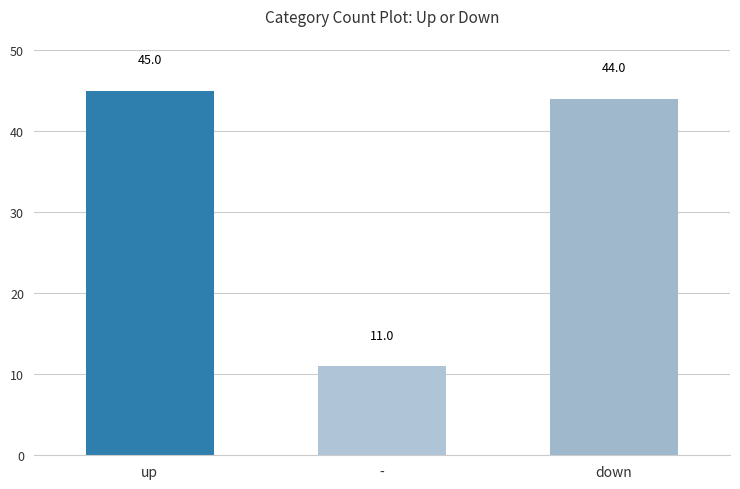

Rank the categories by value from highest to lowest.

up, down, -